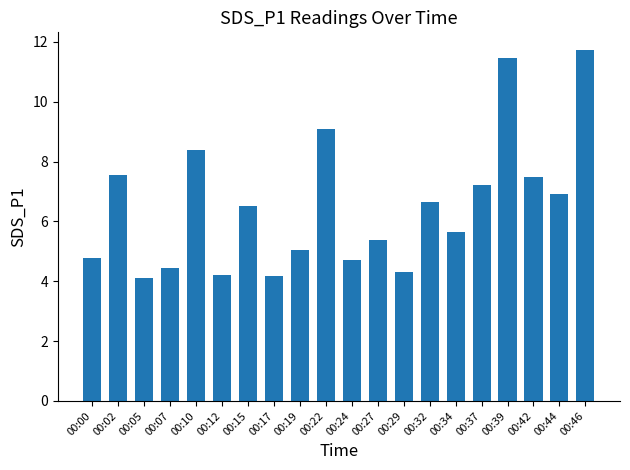

What is the maximum value shown in the chart?

11.7